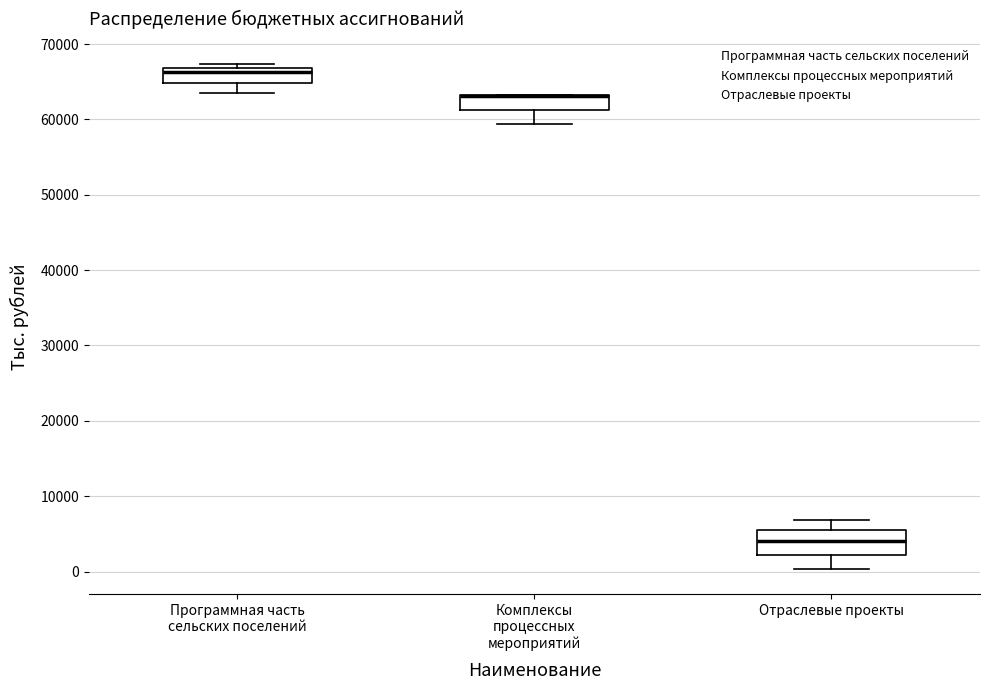

Where does the lower whisker of the box for Отраслевые проекты end on the y-axis? The values are not printed on the chart, so give them approximately, as read against the axis.

0